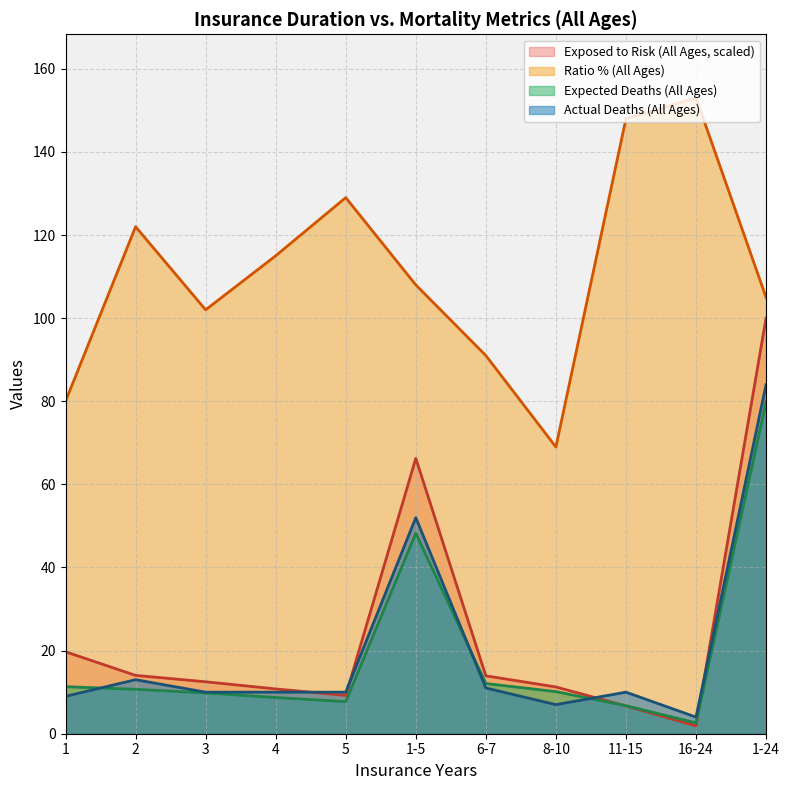

What is the spread (max minus min) of values at 1-24?

25.2